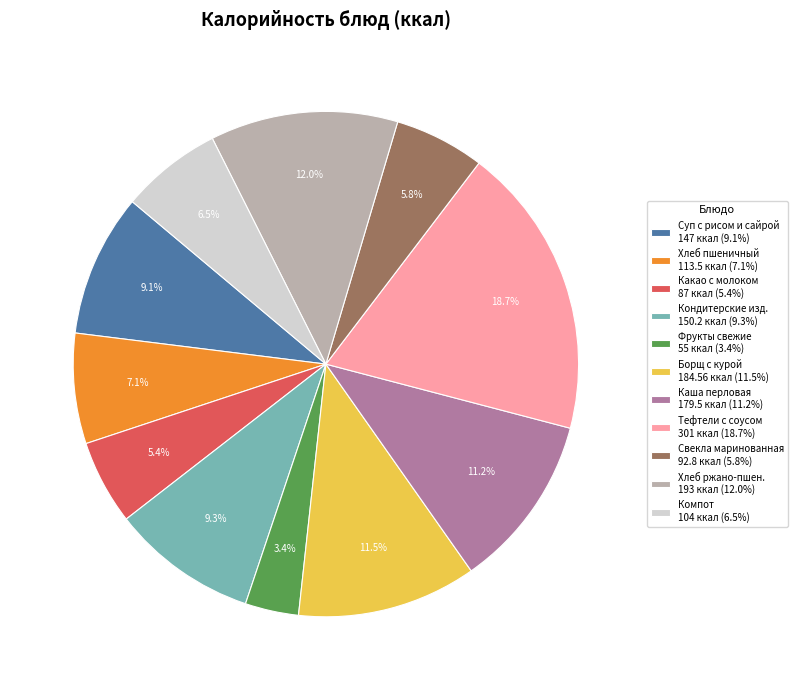

Approximately how many times larger is the value at Суп с рисом и сайрой 147 ккал (9.1%) compared to Компот 104 ккал (6.5%)?

1.4